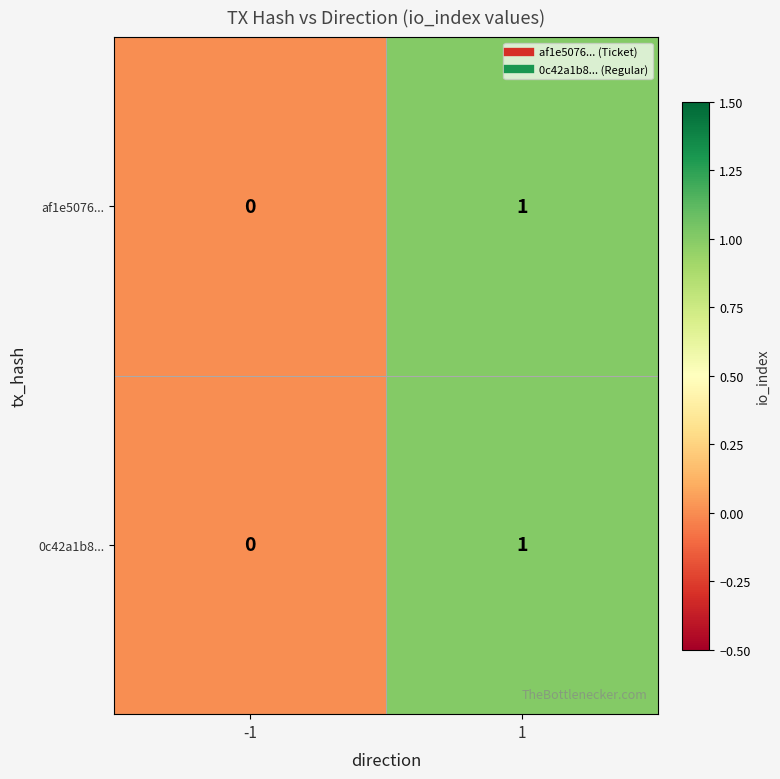

Count the number of data series in this chart.

2